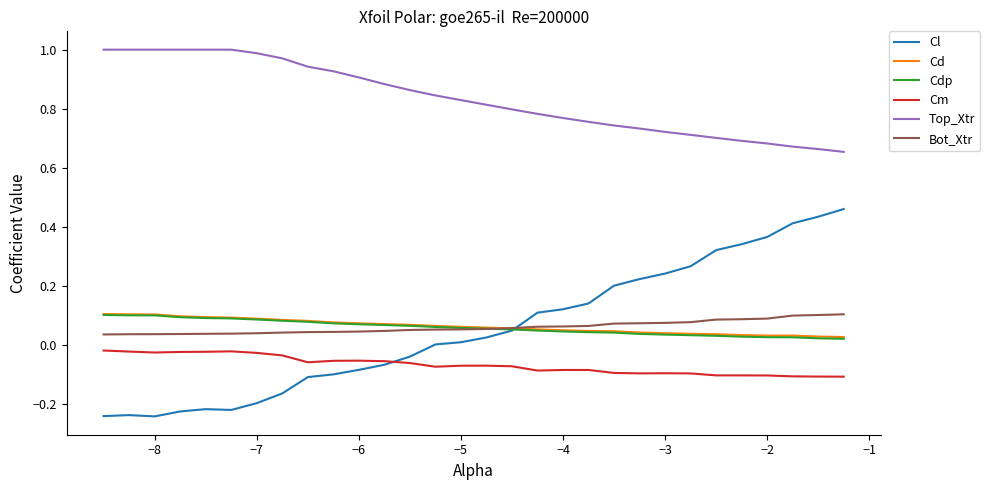

Which series has the widest spread of values?

Cl